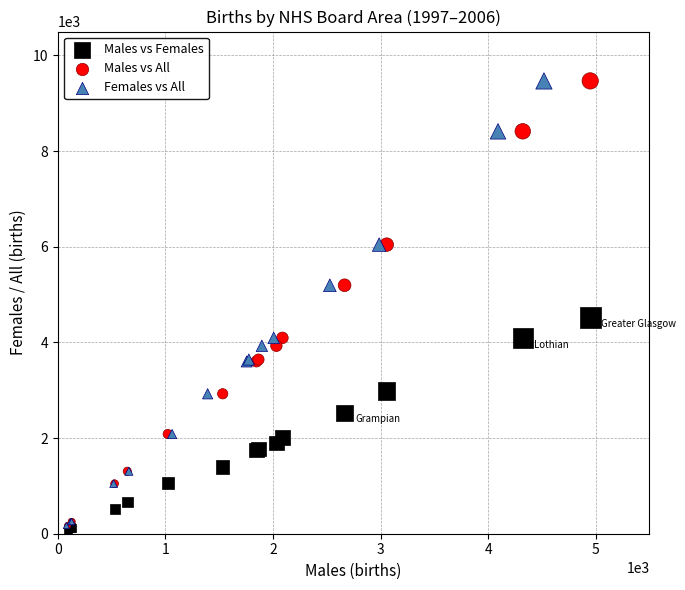

What are all the series names shown in the legend?

Males vs Females, Males vs All, Females vs All